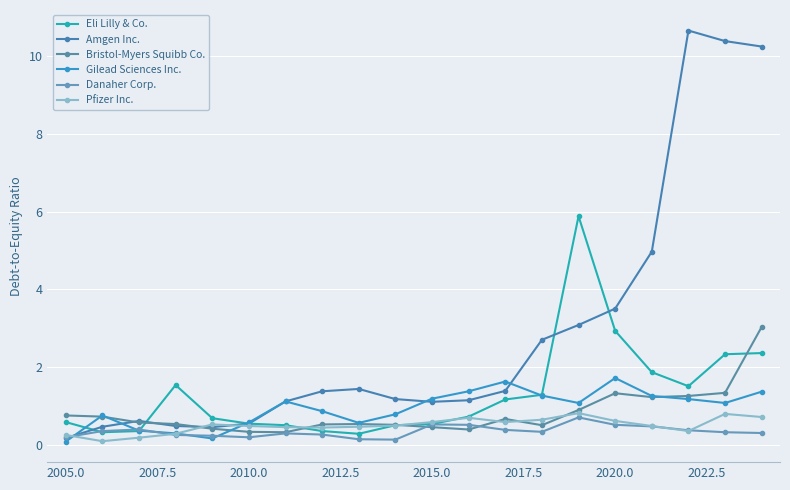

Does the chart have visible grid lines?

Yes